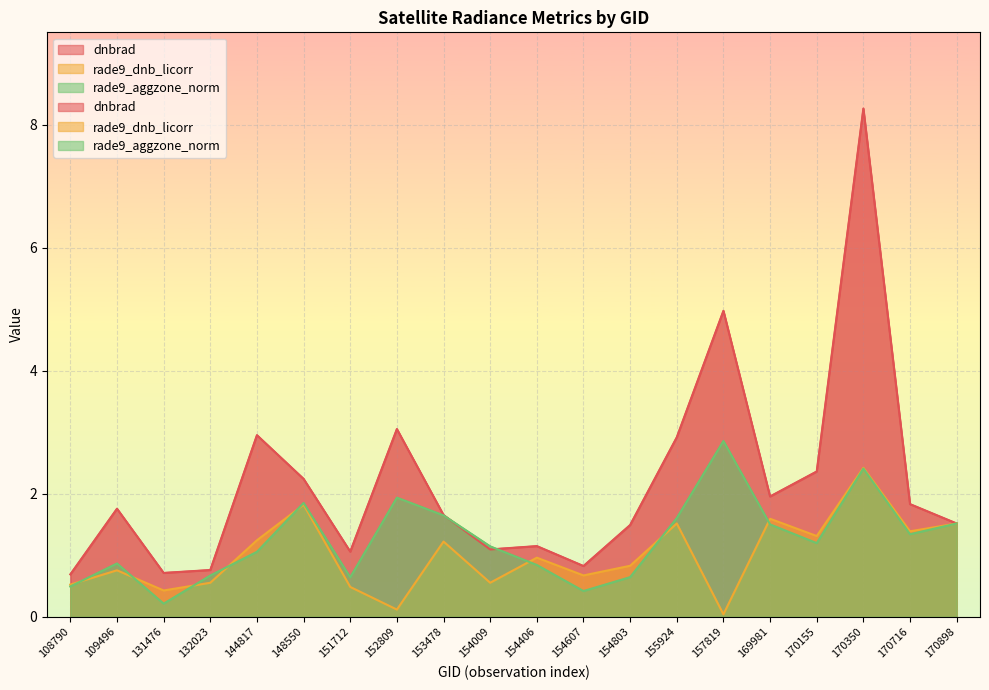

Where do dnbrad and rade9_dnb_licorr first cross each other?

170716 and 170898